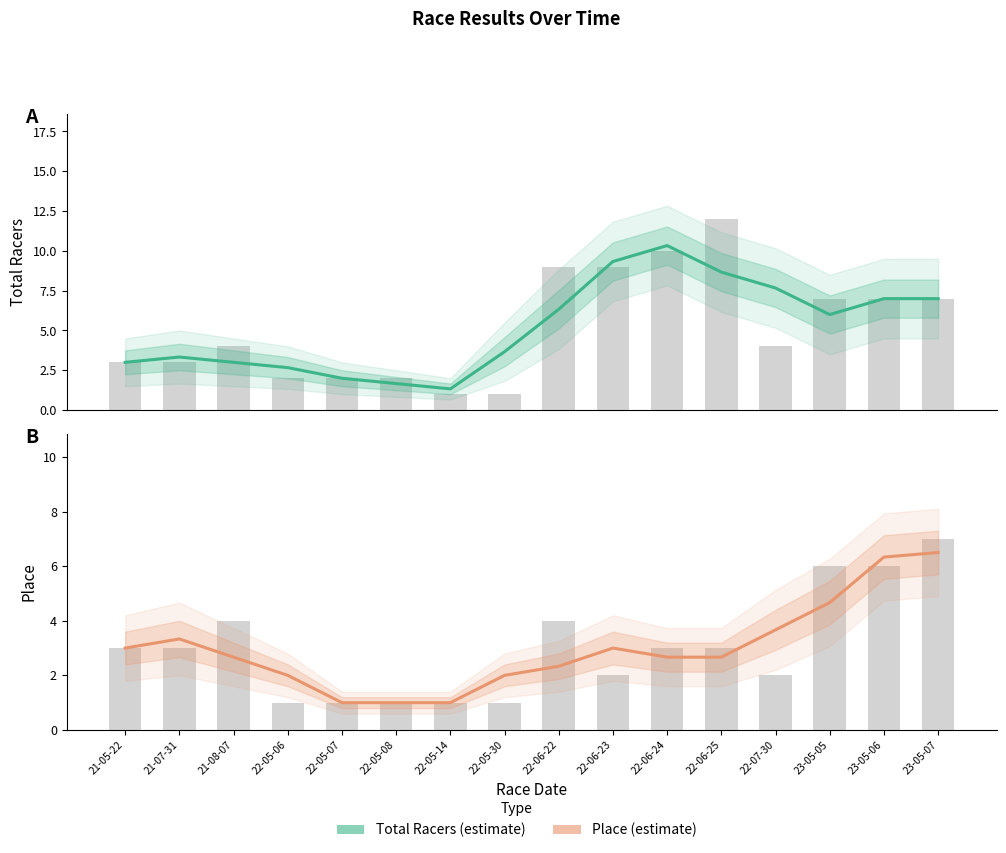

List the series in order of their overall mean, lowest first.

Place, Total Racers